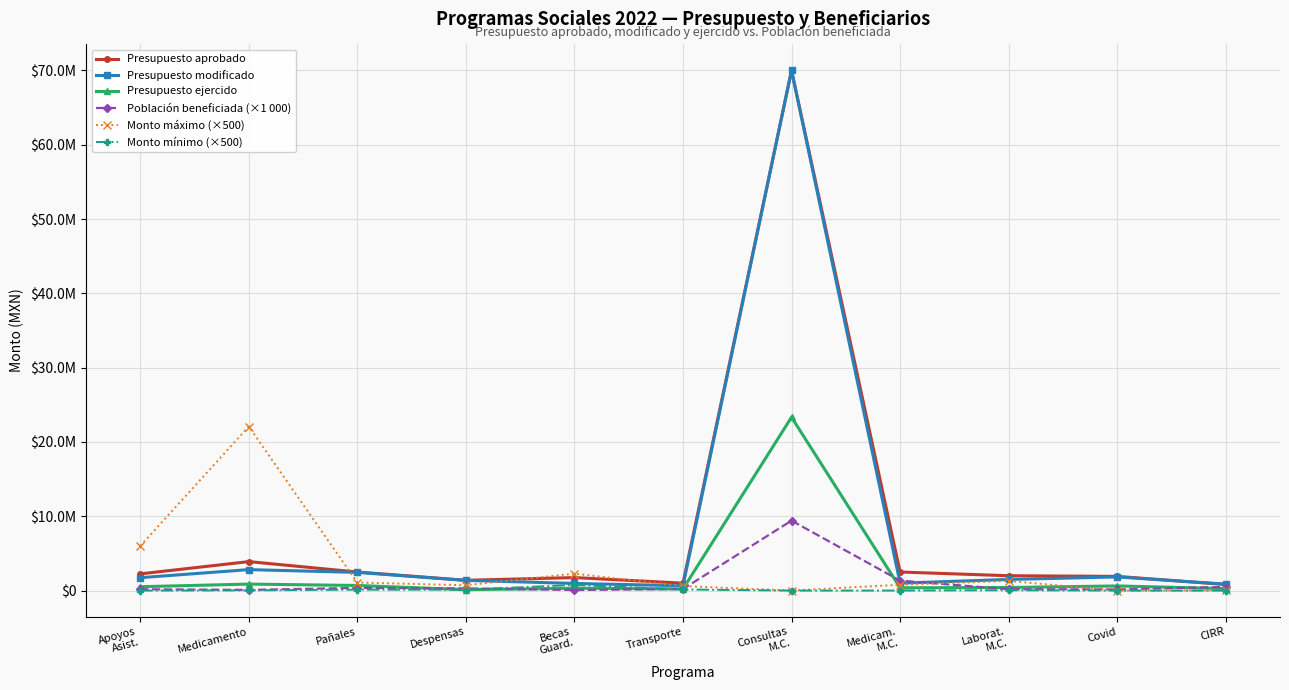

Does the chart have visible grid lines?

Yes